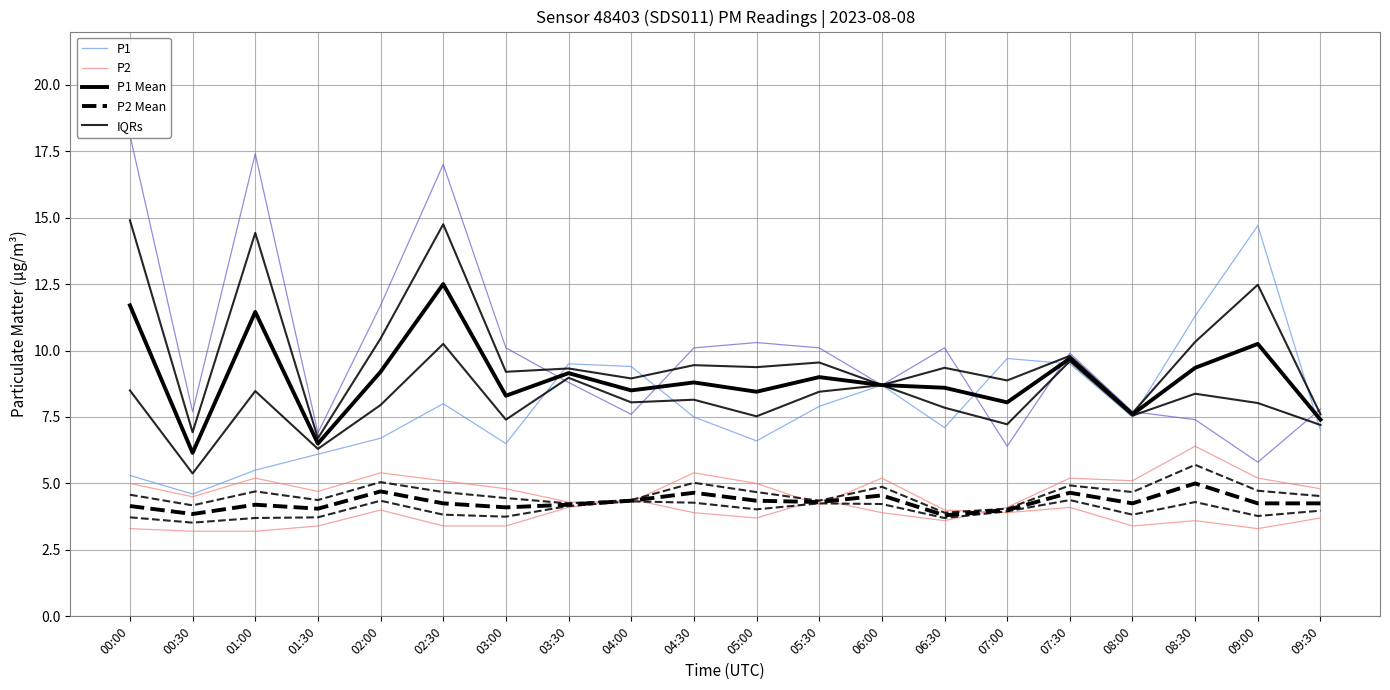

What is the label of the 3rd point from the right?

08:30